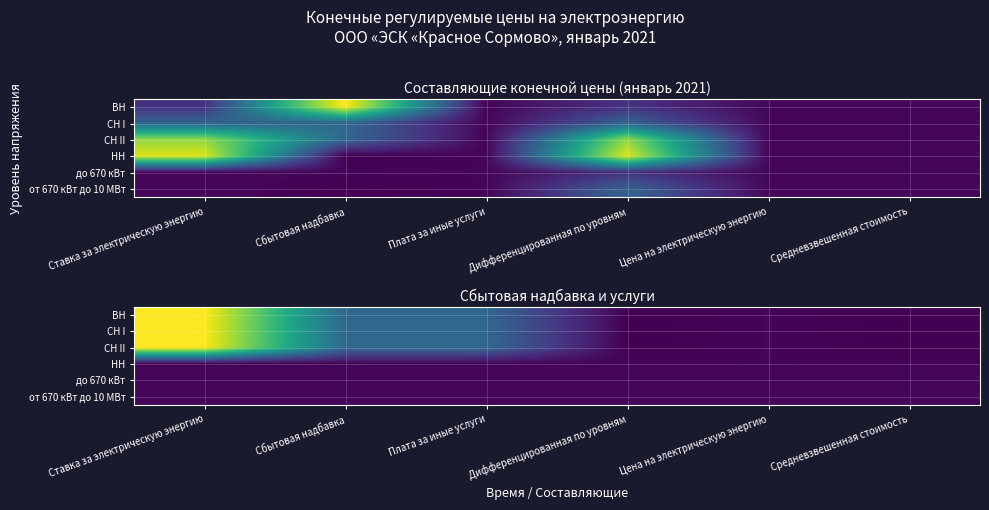

At which category is the sum across all series the highest?

Ставка за электрическую энергию